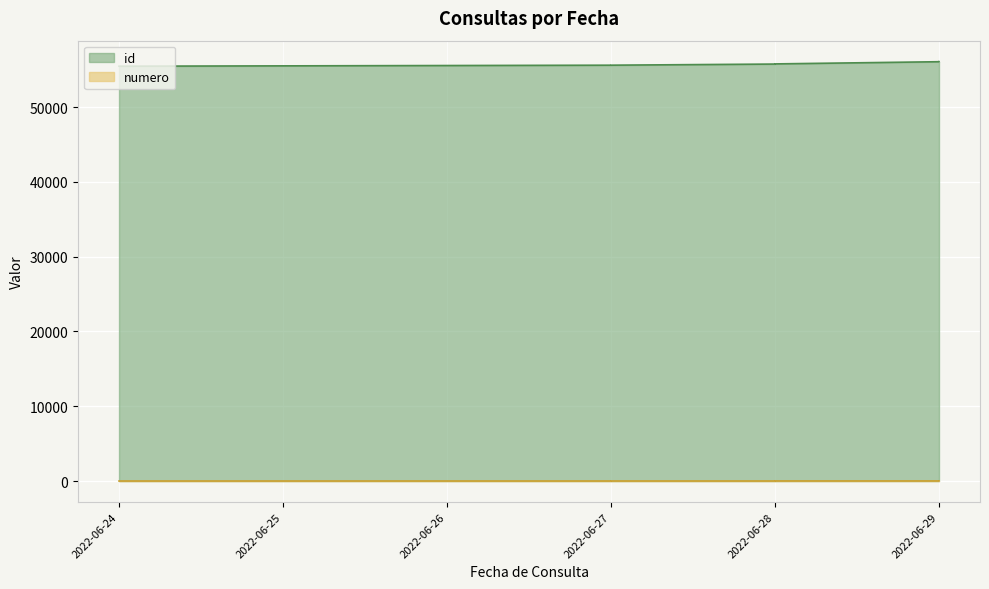

Which series has the widest spread of values?

id